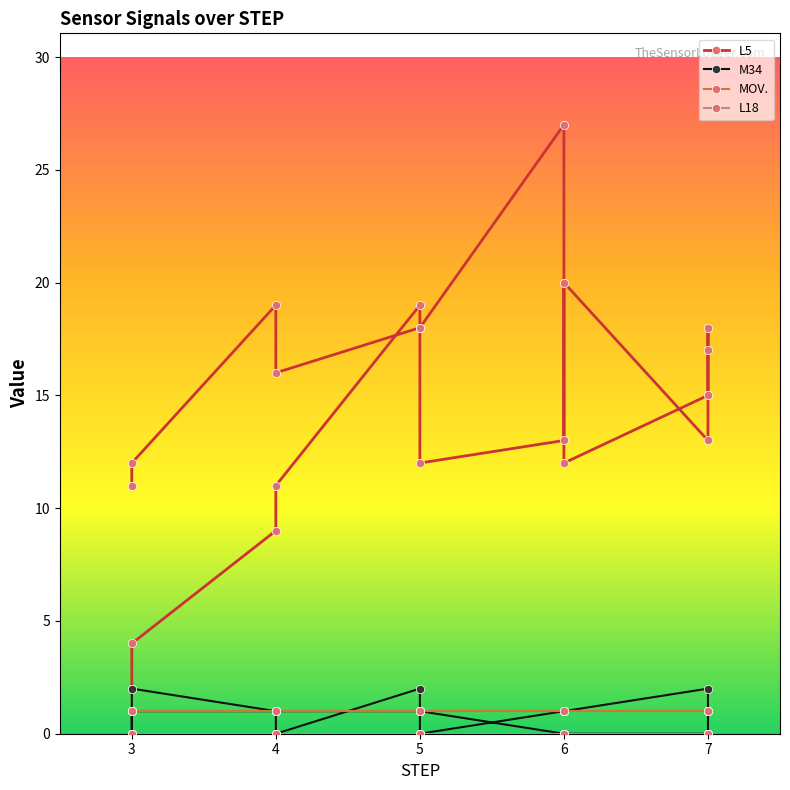

What is the difference between the maximum and minimum values in the L5 series?

25